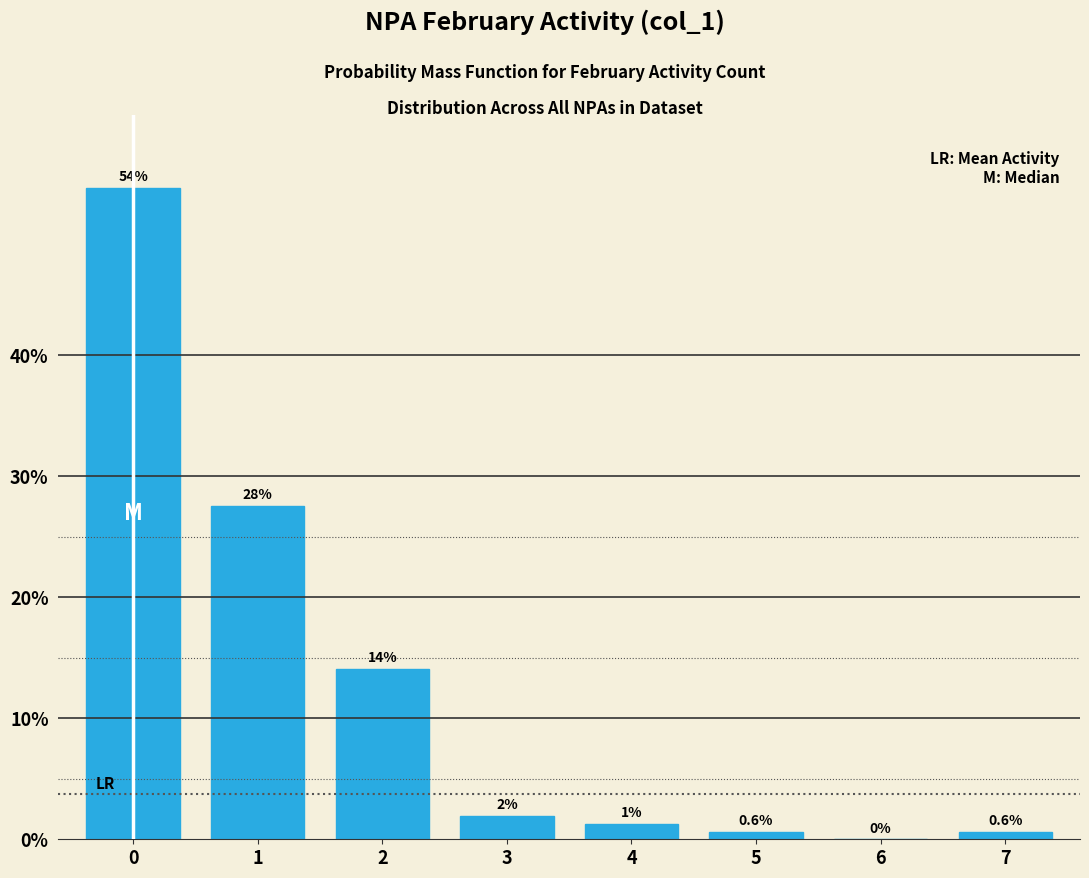

What is the maximum value shown in the chart?

53.8